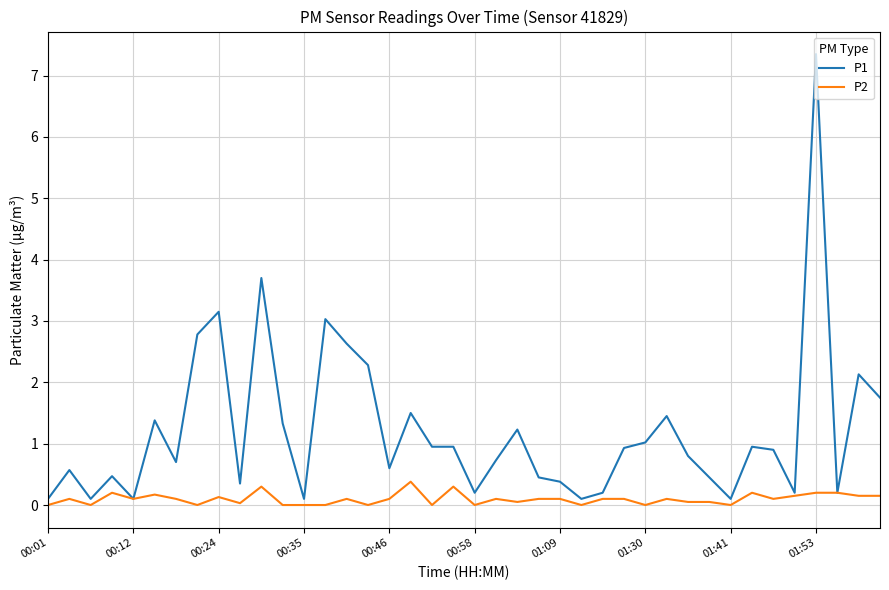

Which series has the largest range (max minus min)?

P1